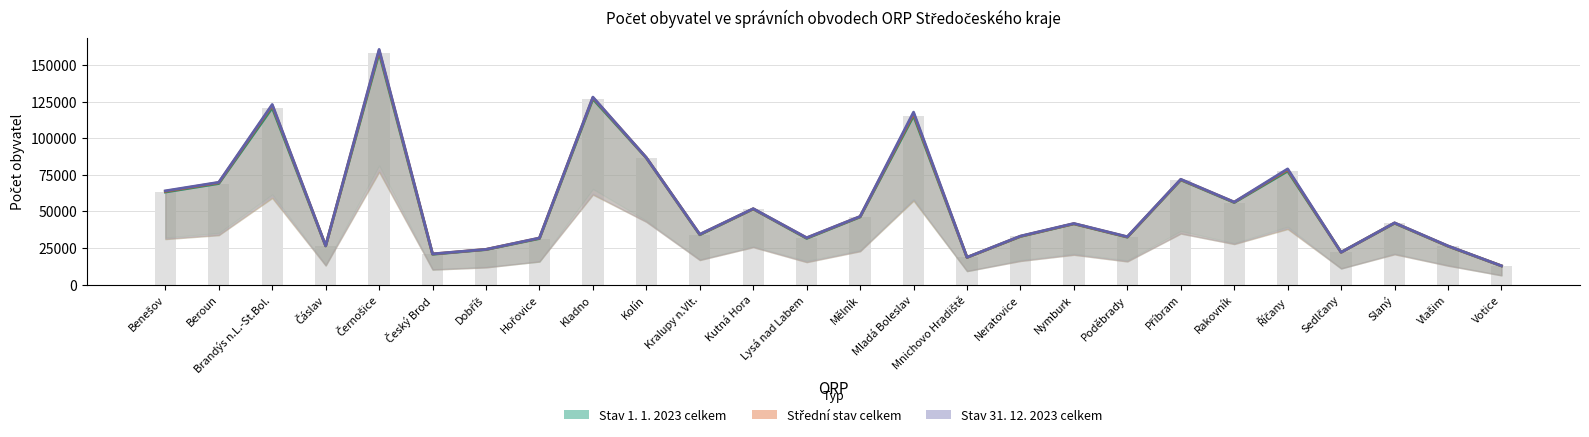

At Kutná Hora, list the series in order from smallest to largest.

Stav 1. 1. 2023 celkem, Střední stav celkem, Stav 31. 12. 2023 celkem